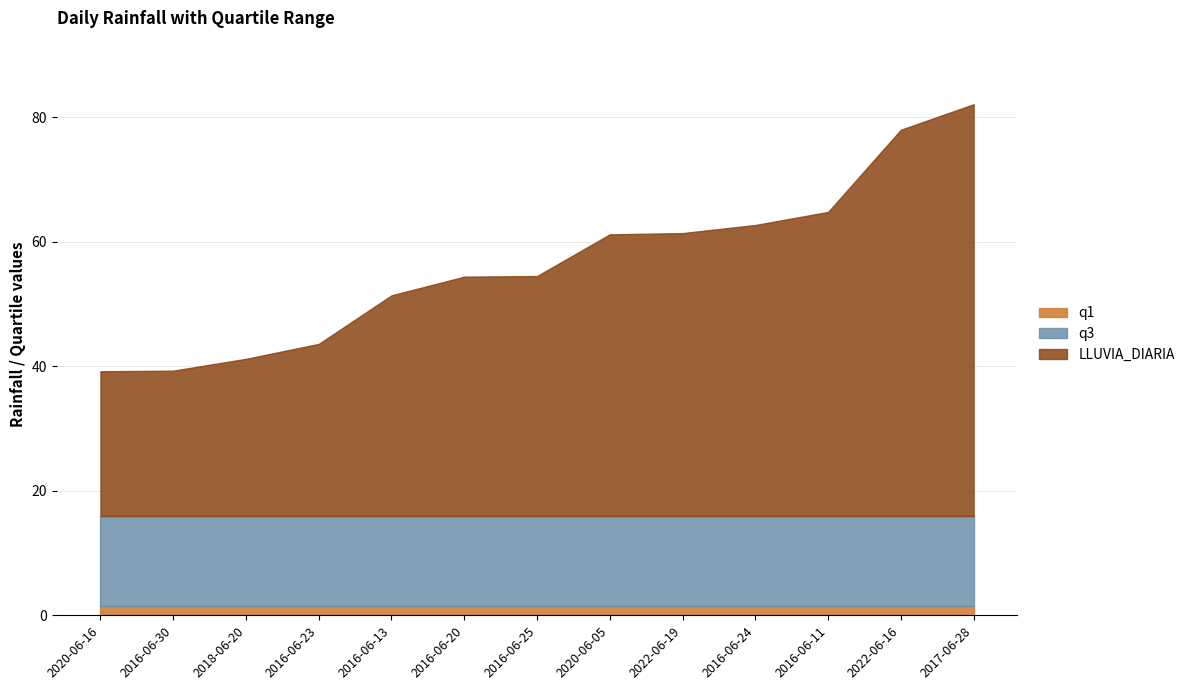

Reading left to right, what are all the values shown in this chart?

LLUVIA_DIARIA: 39.2	39.3	41.2	43.6	51.4	54.4	54.5	61.2	61.4	62.7	64.8	78.0	82.1
q1: 1.4	1.4	1.4	1.4	1.4	1.4	1.4	1.4	1.4	1.4	1.4	1.4	1.4
q3: 15.9	15.9	15.9	15.9	15.9	15.9	15.9	15.9	15.9	15.9	15.9	15.9	15.9